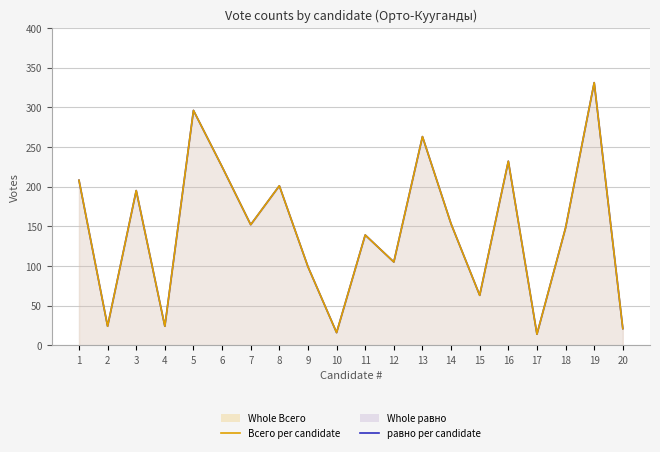

What is the total value across all series at 15?

126